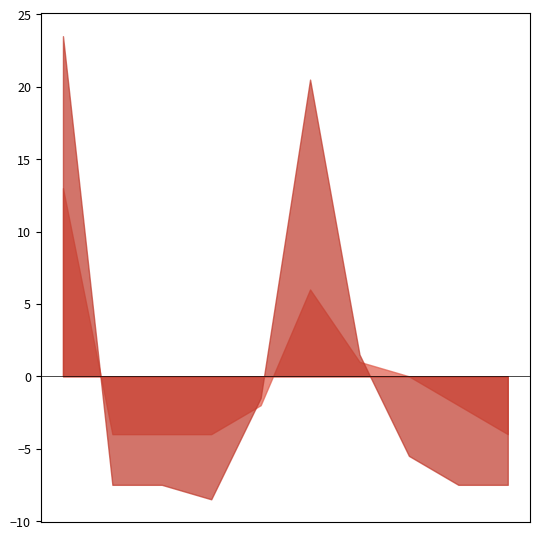

How many lines are shown in the chart?

2